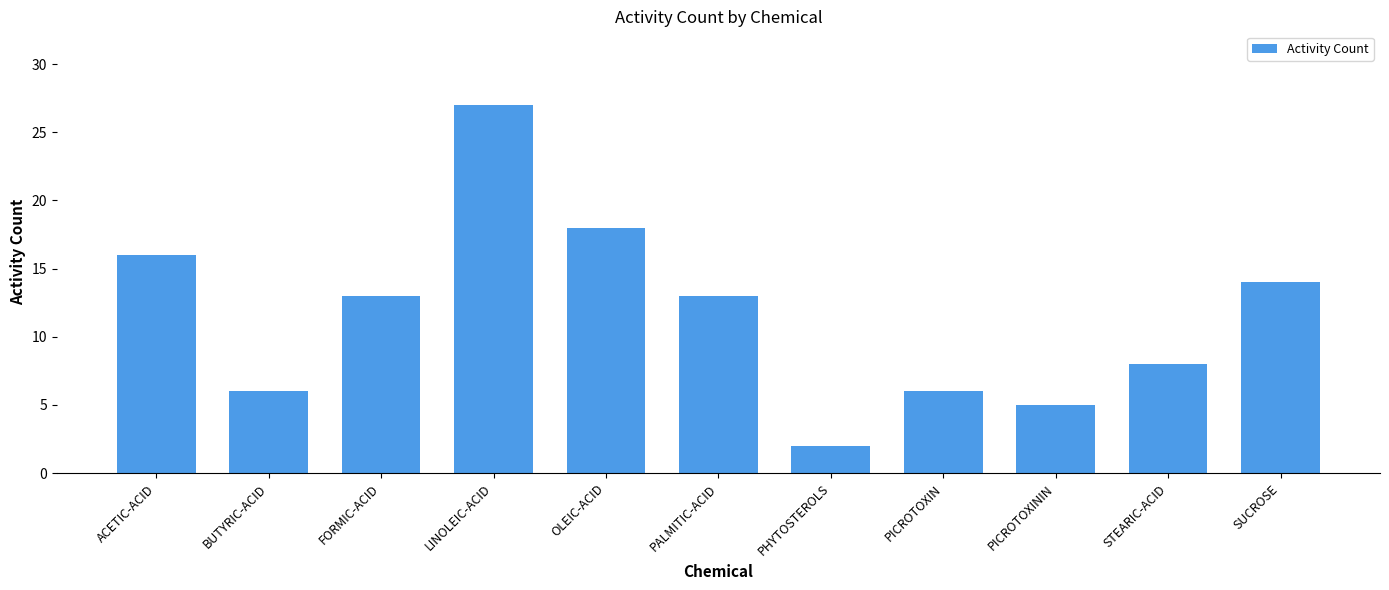

The chart shows a value of 6 at PICROTOXIN. True or false?

True